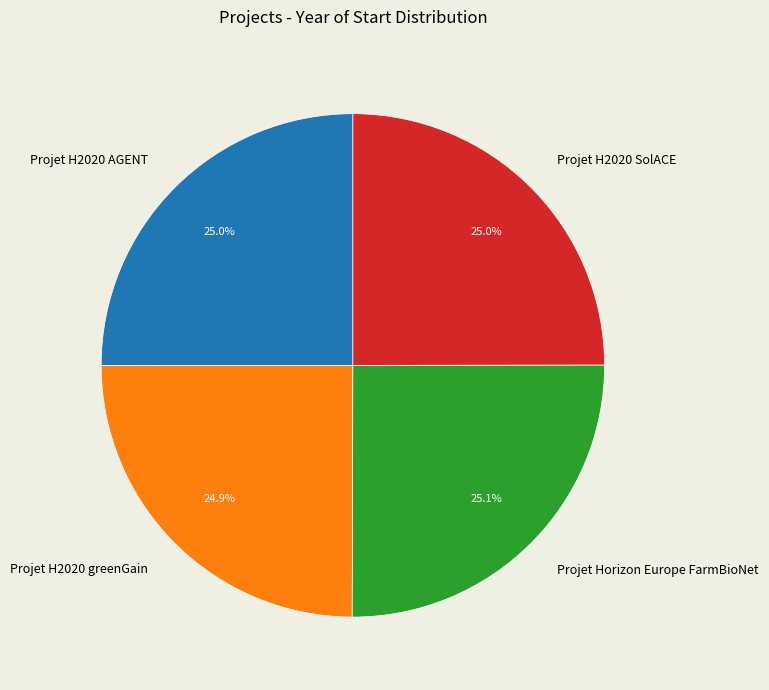

What is the ratio of the value at Projet H2020 AGENT to the value at Projet H2020 greenGain?

1.0